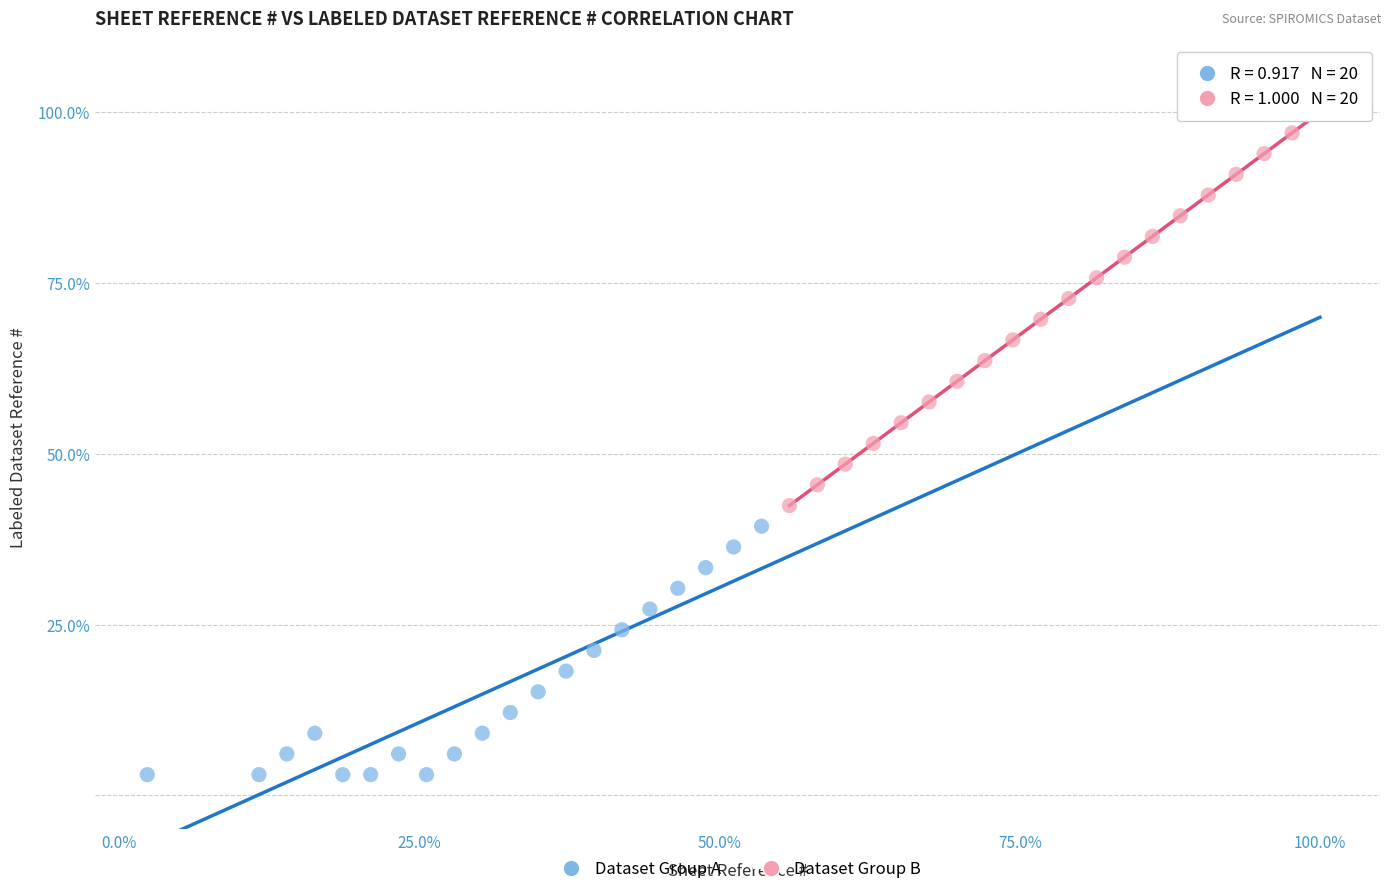

What are all the series names shown in the legend?

Dataset Group A, Dataset Group B